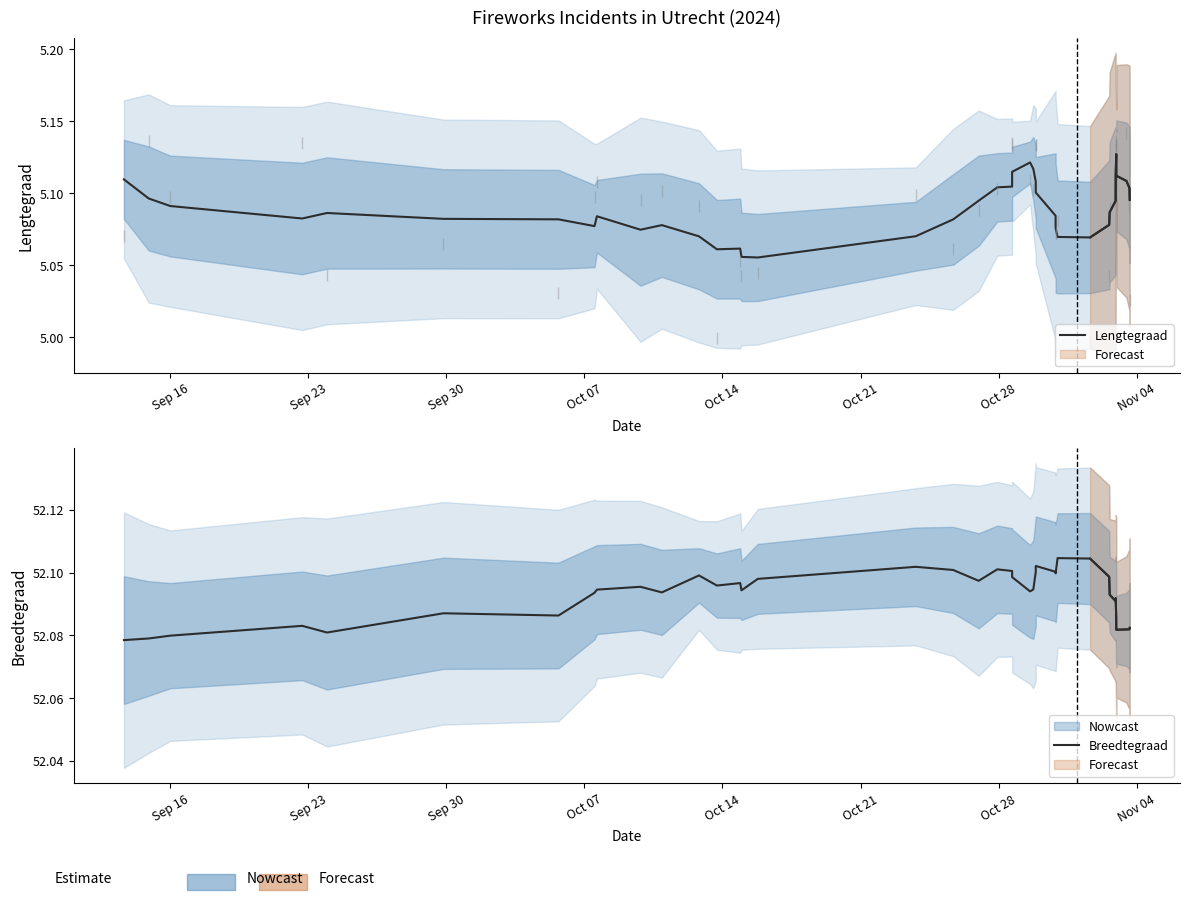

True or false: Lengtegraad and Breedtegraad cross at least once.

False